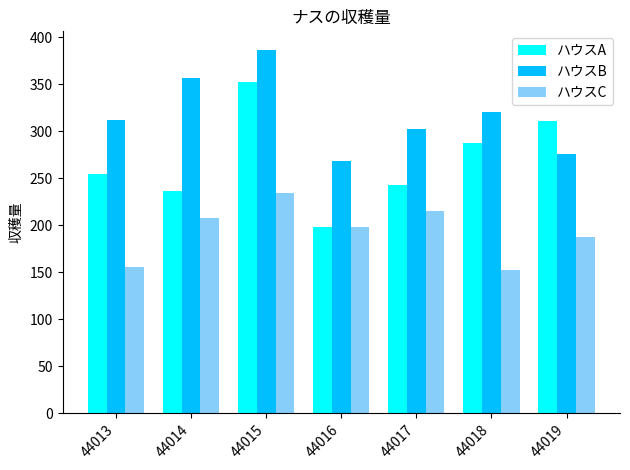

What is the average value of the ハウスB series?

318